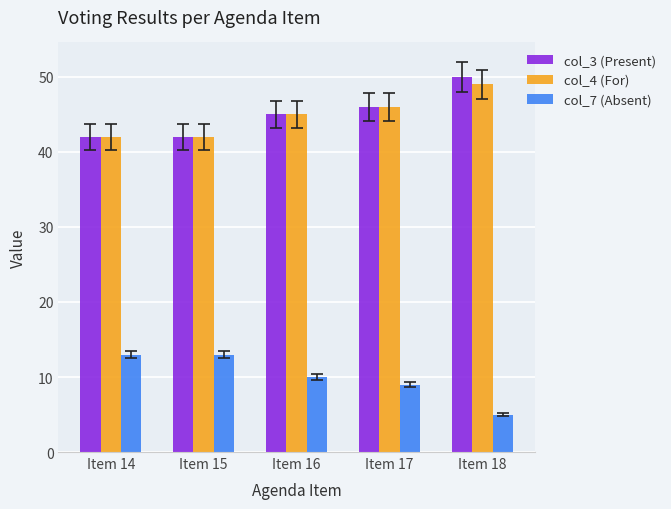

At which category does the chart reach its peak across all series?

Item 18